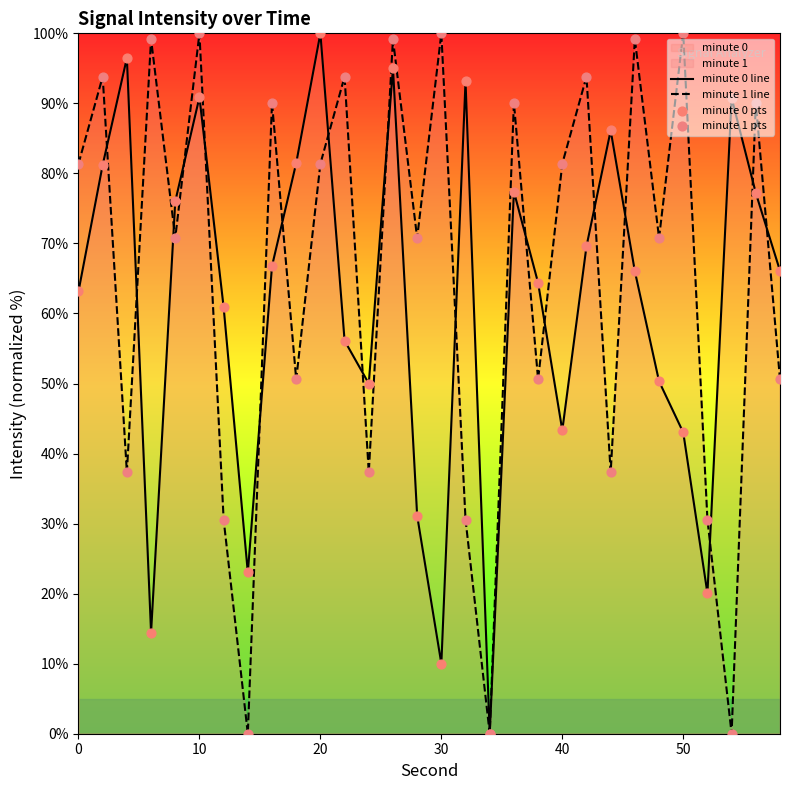

What is the greatest value displayed?

100.0